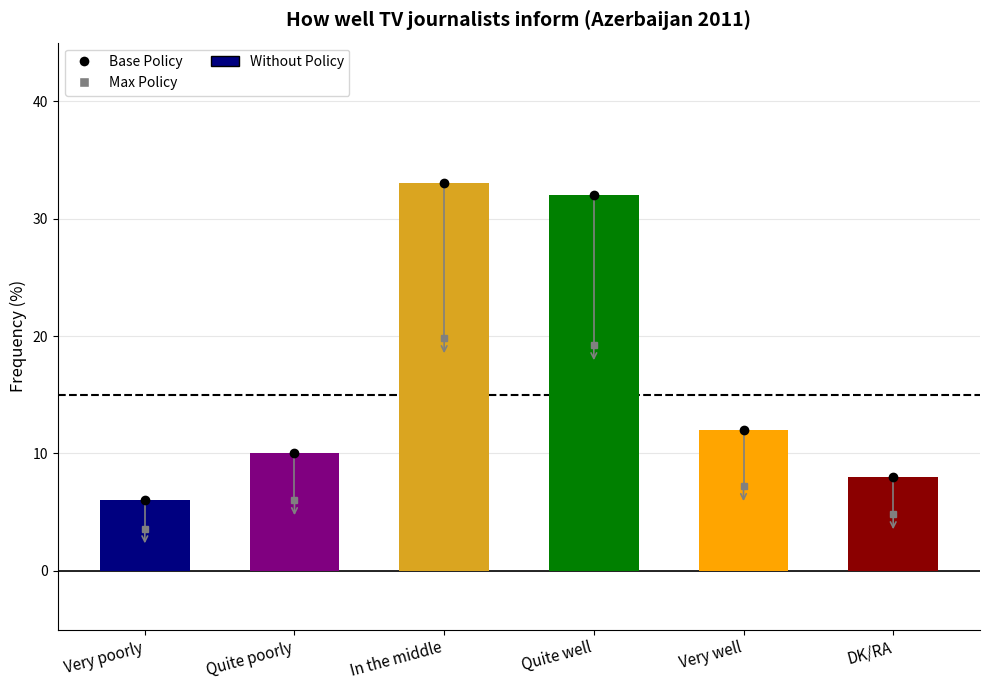

List the labels in order of value, largest first.

In the middle, Quite well, Very well, Quite poorly, DK/RA, Very poorly